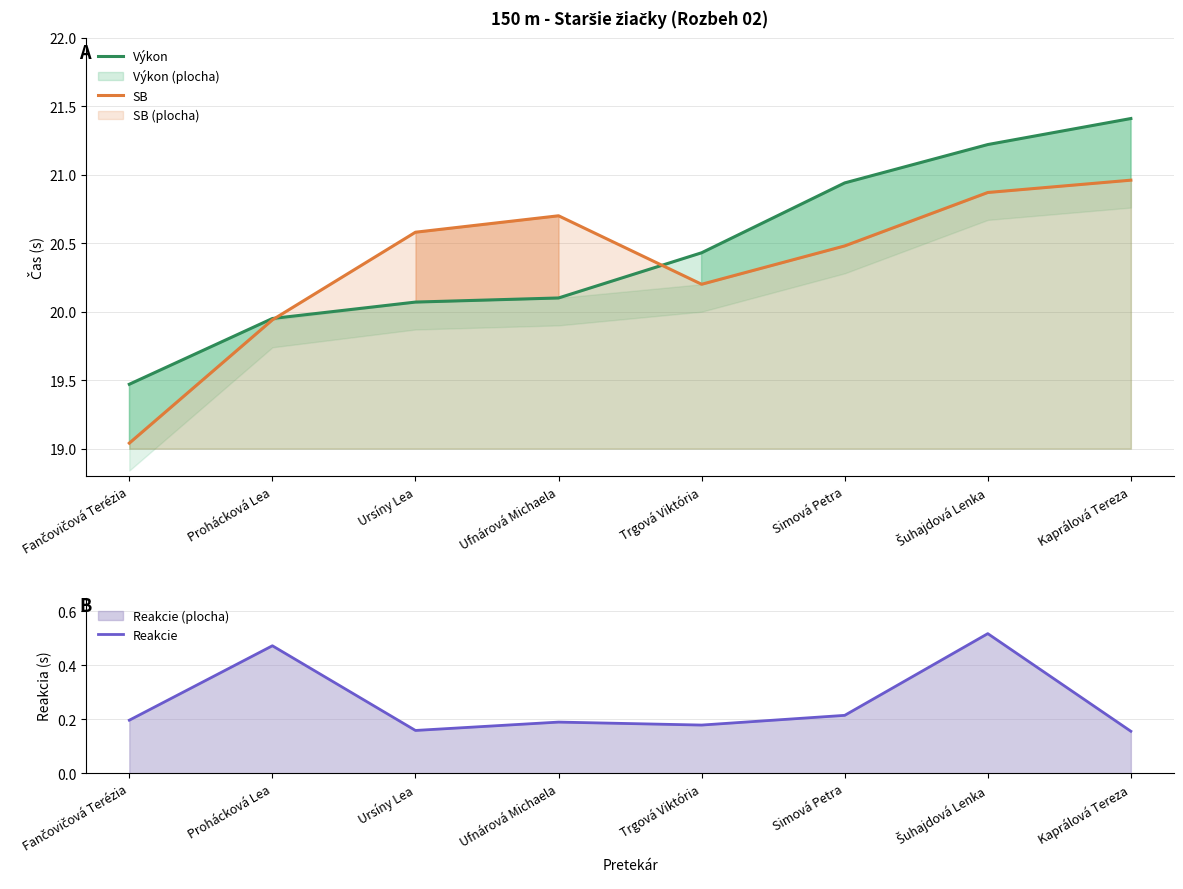

The Výkon series shows 21.4 at Kaprálová Tereza. True or false?

True